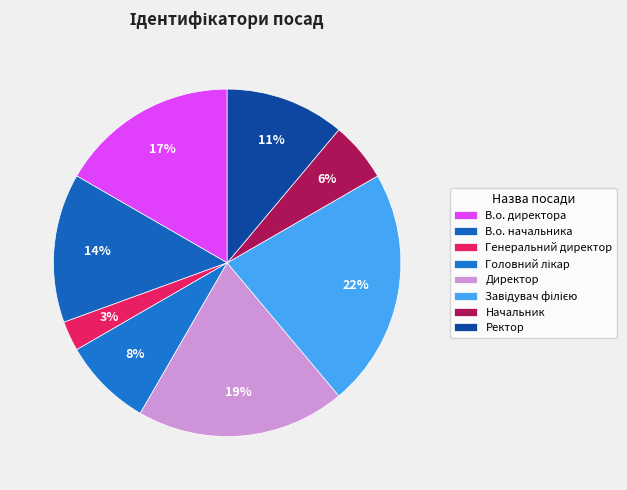

Count the number of slices in the pie.

8